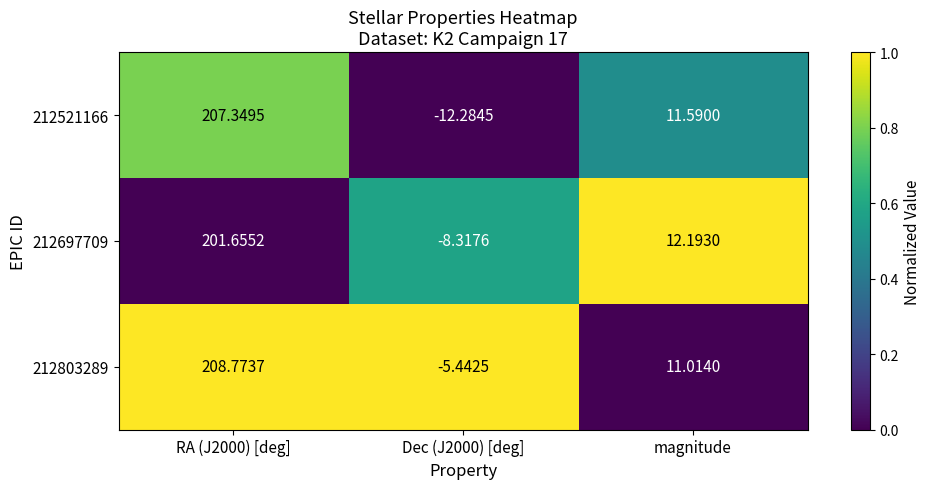

Count the number of data series in this chart.

3